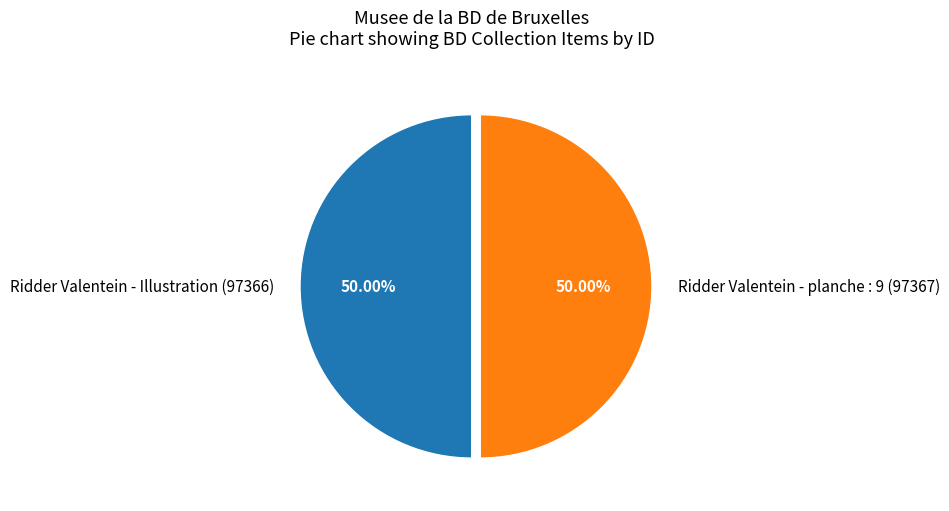

Combined, do Ridder Valentein - planche : 9 and Ridder Valentein - Illustration account for over 50%?

Yes